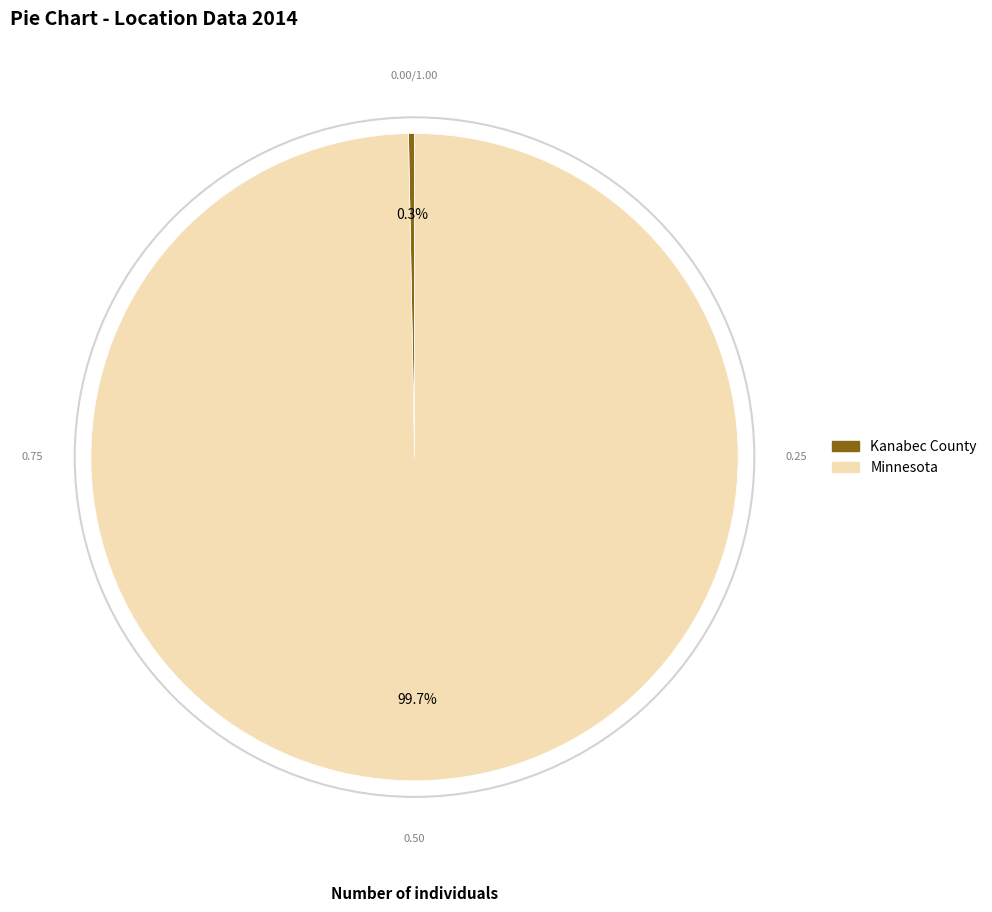

How much of the chart is everything except Kanabec County?

99.7%